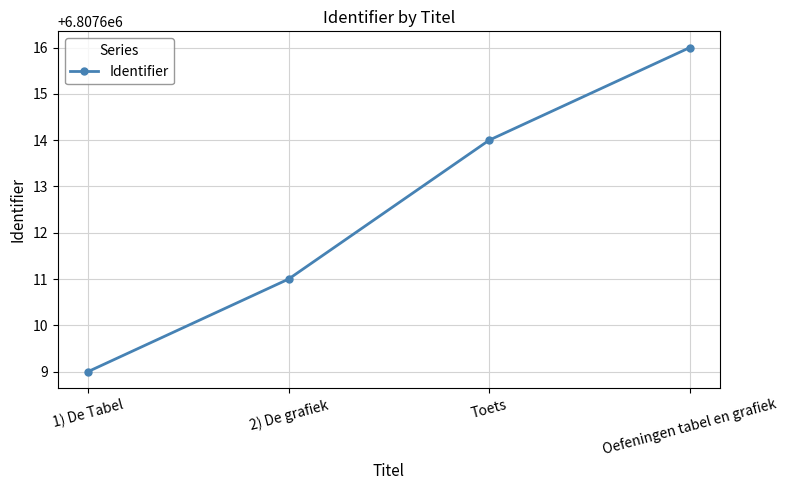

Does the chart have visible grid lines?

Yes